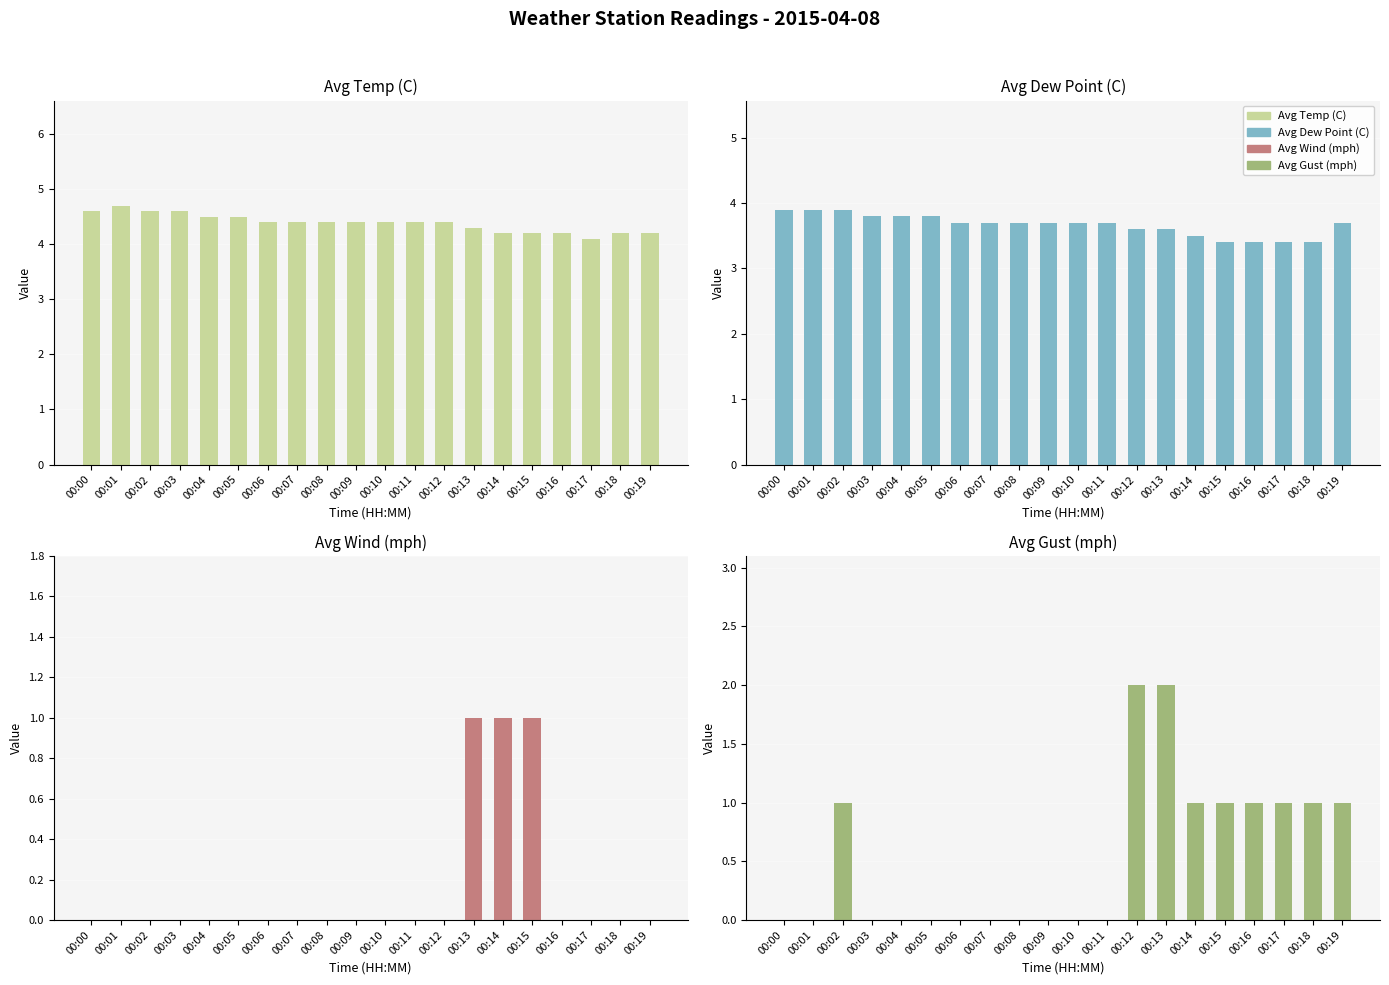

Count the number of categories in the chart.

20